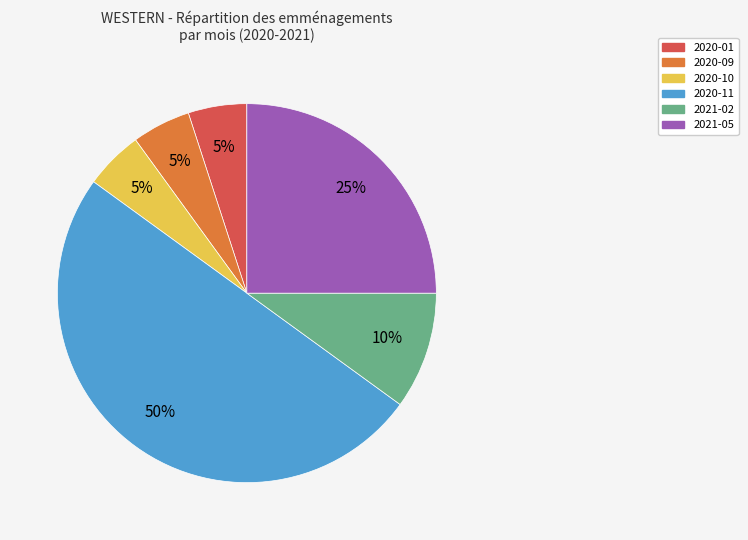

To the nearest percent, what is the difference between the largest and smallest slice percentages?

45%